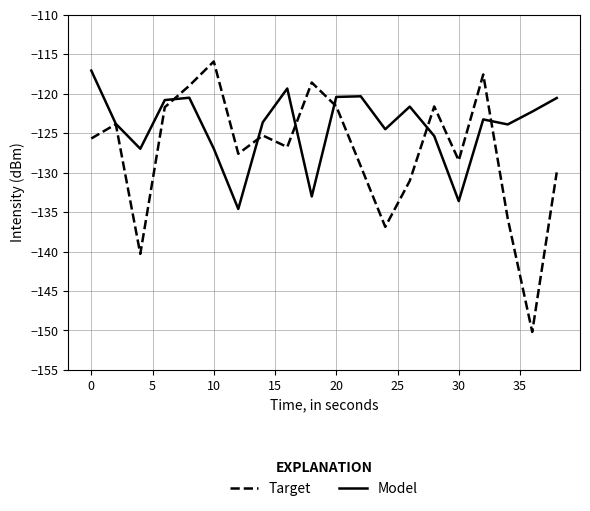

Rank the series by their average value, from lowest to highest.

Target, Model